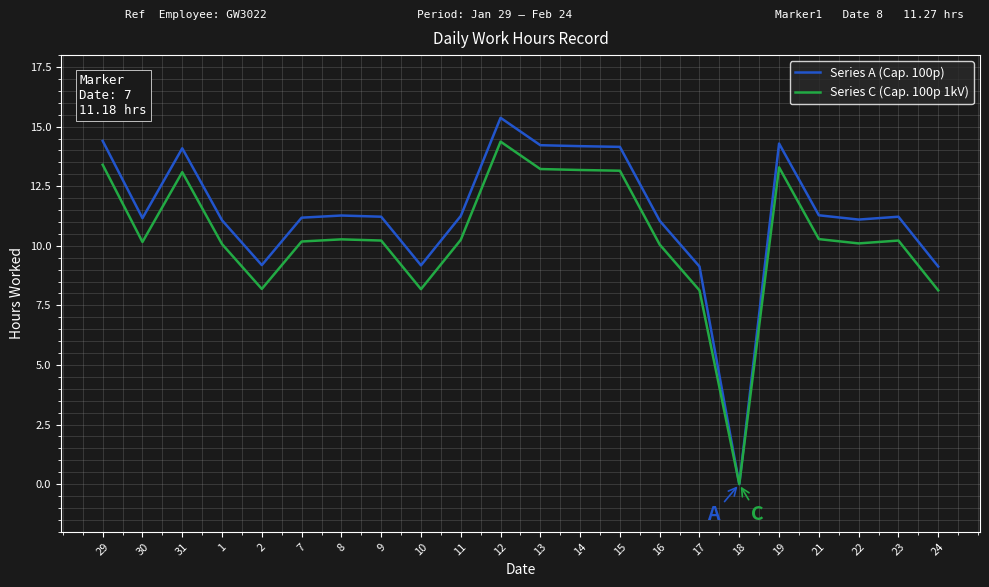

What is the approximate value of Series A (Cap. 100p) at 31?

14.1